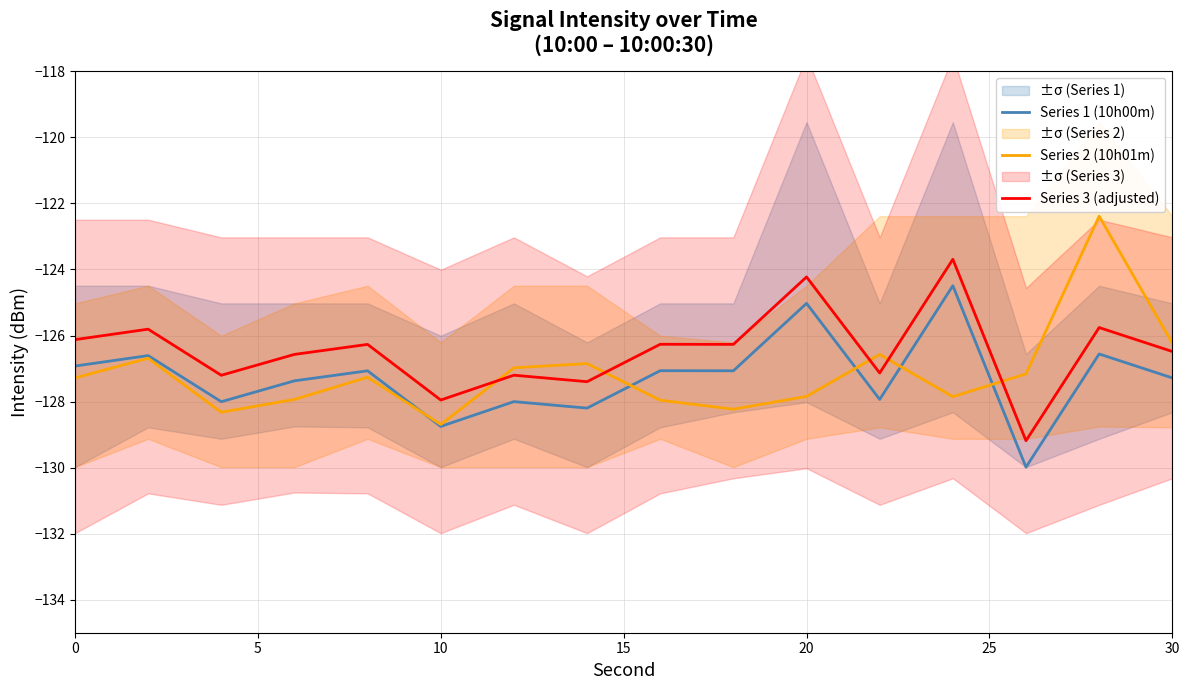

The Series 2 (10h01m) series shows -68.9 at 10. True or false?

False